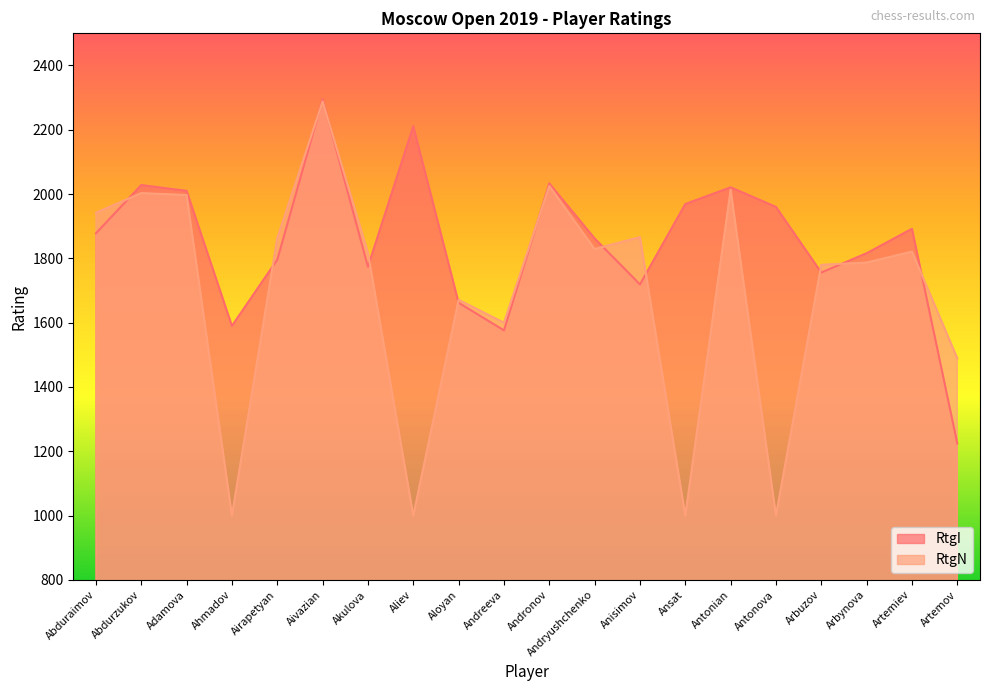

How many data points in RtgN are less than 1821?

10